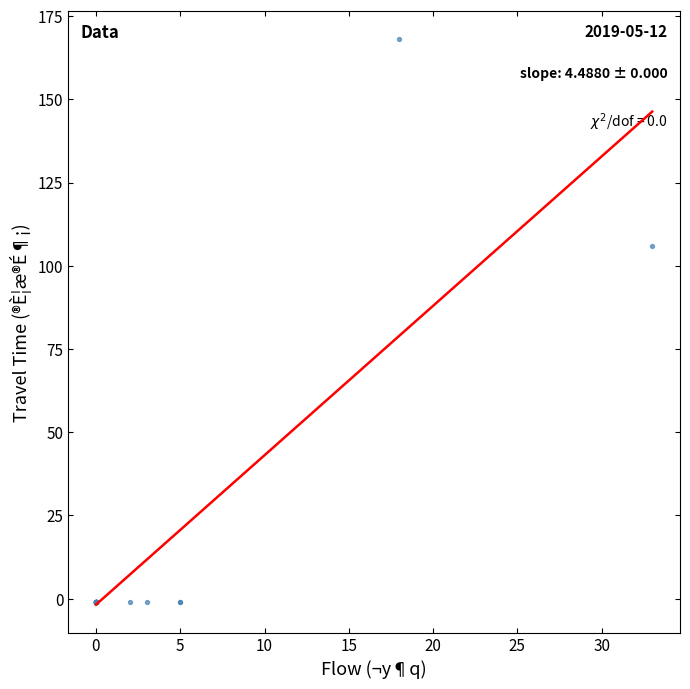

What Y value in the scatter plot is closest to 83?

106